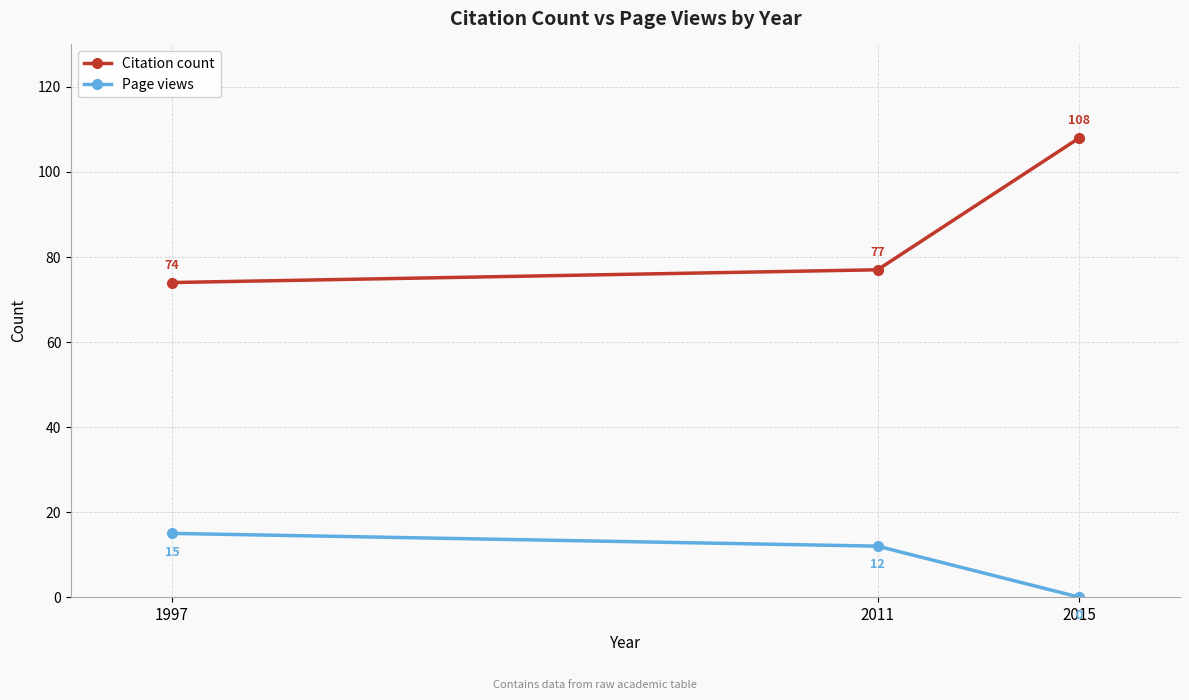

What is the total value across all series at 2015?

108